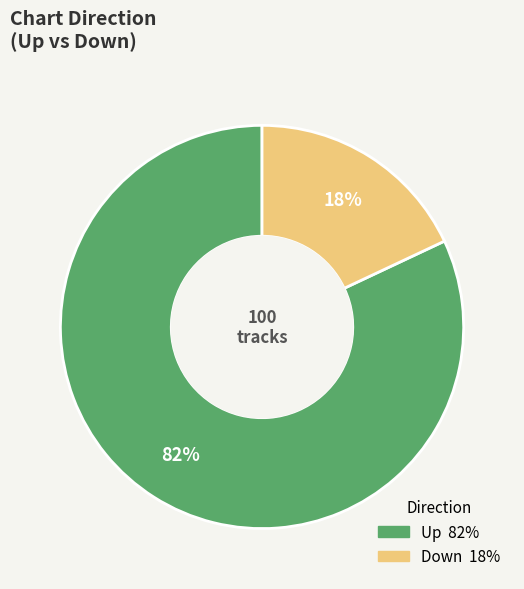

To the nearest percent, what is the difference between the largest and smallest slice percentages?

64%